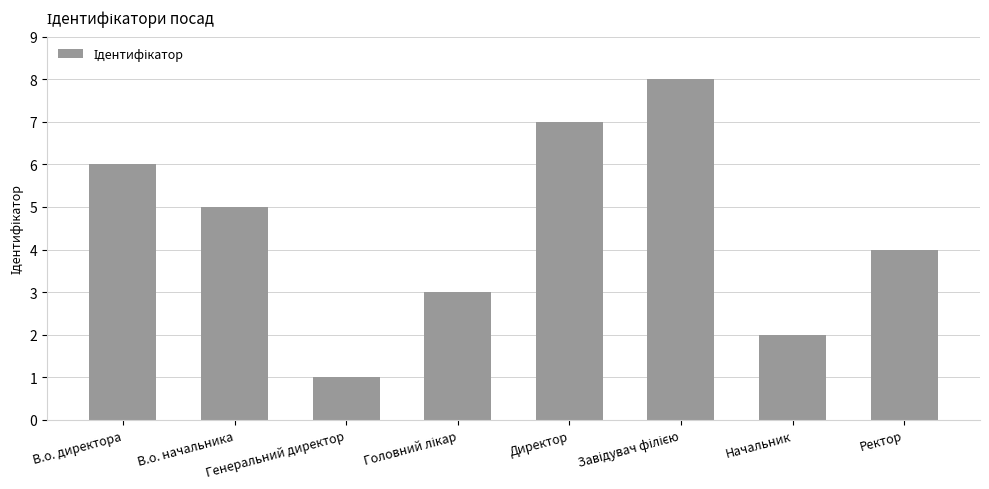

What is the greatest value displayed?

8